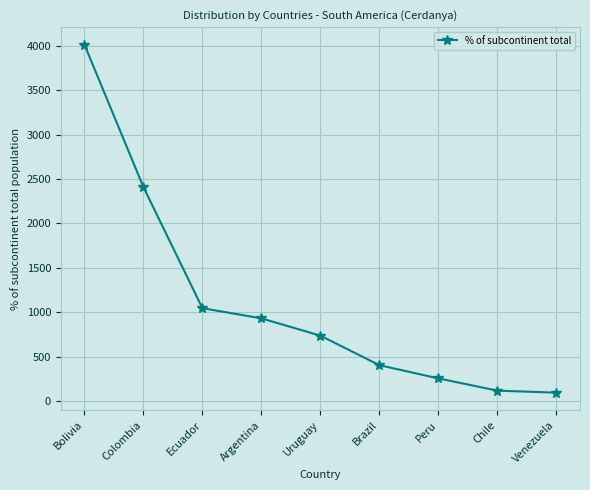

What is the difference between the maximum and second lowest values?

3903